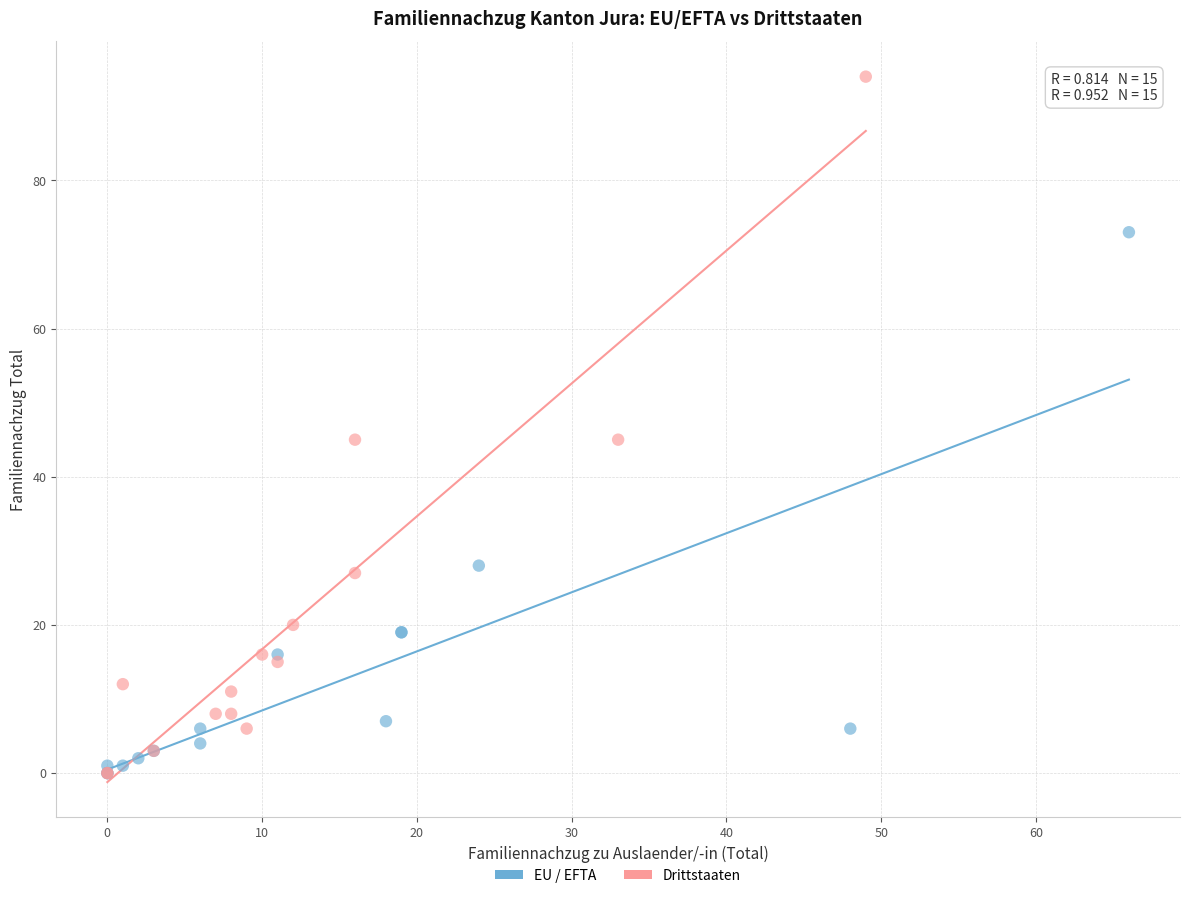

Which series contains the highest Y value?

Drittstaaten